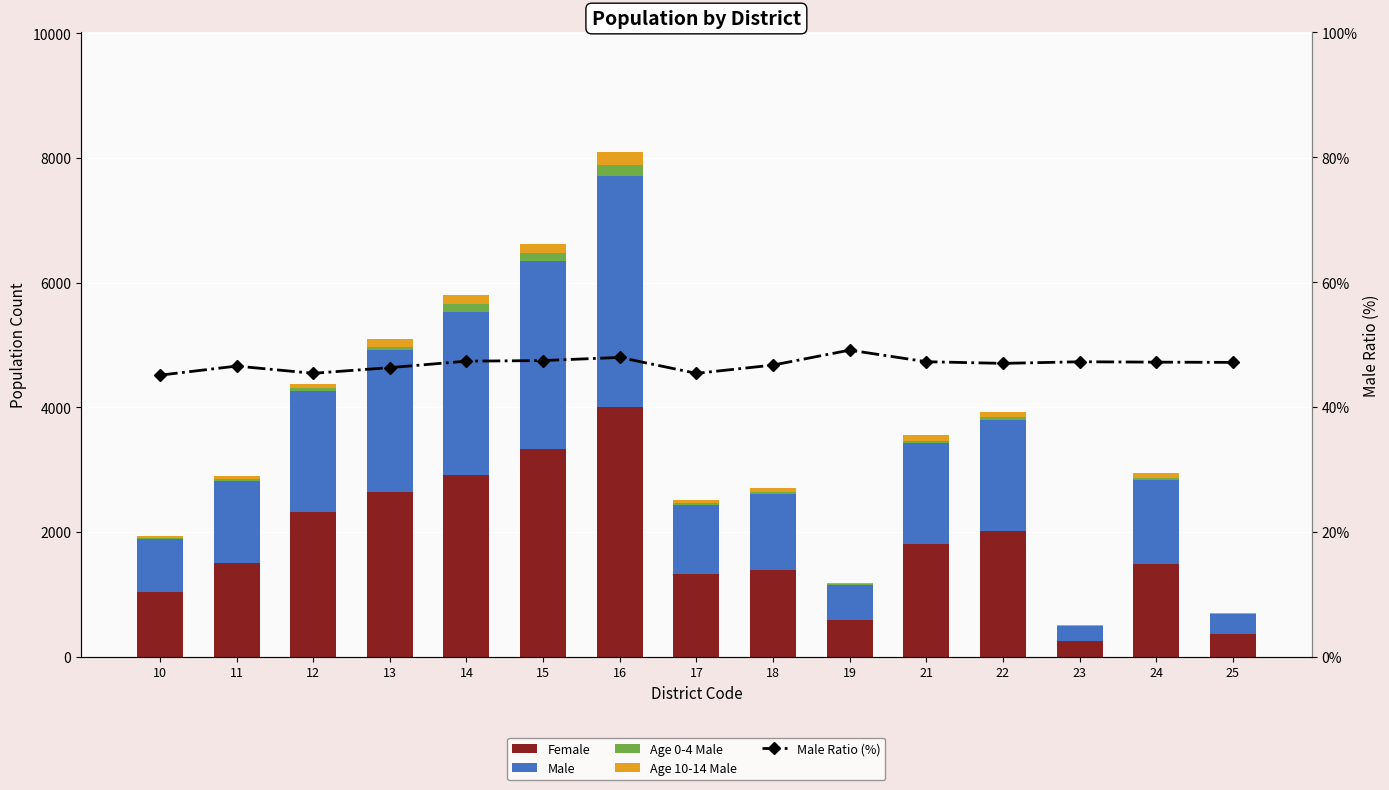

Is it true that Age 10-14 Male equals 58.0 at 18?

True